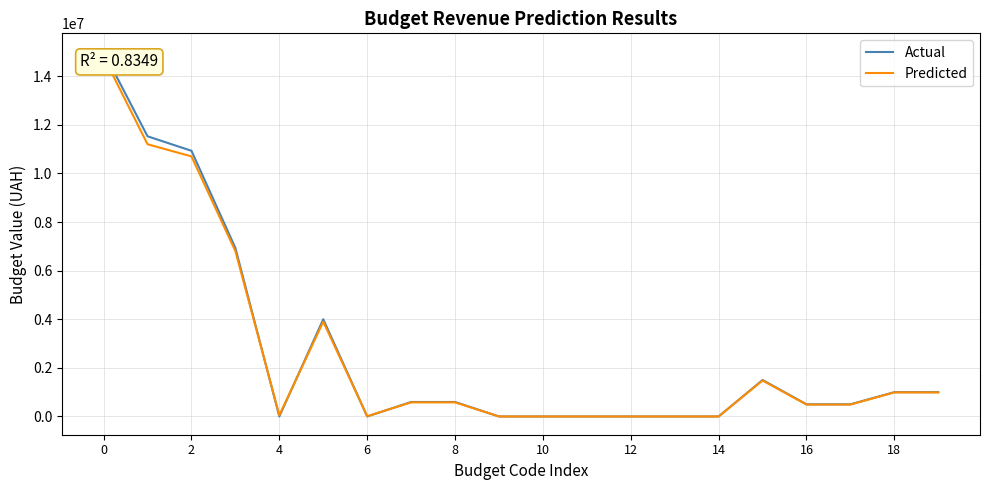

What is the highest value of the Actual series?

15012916